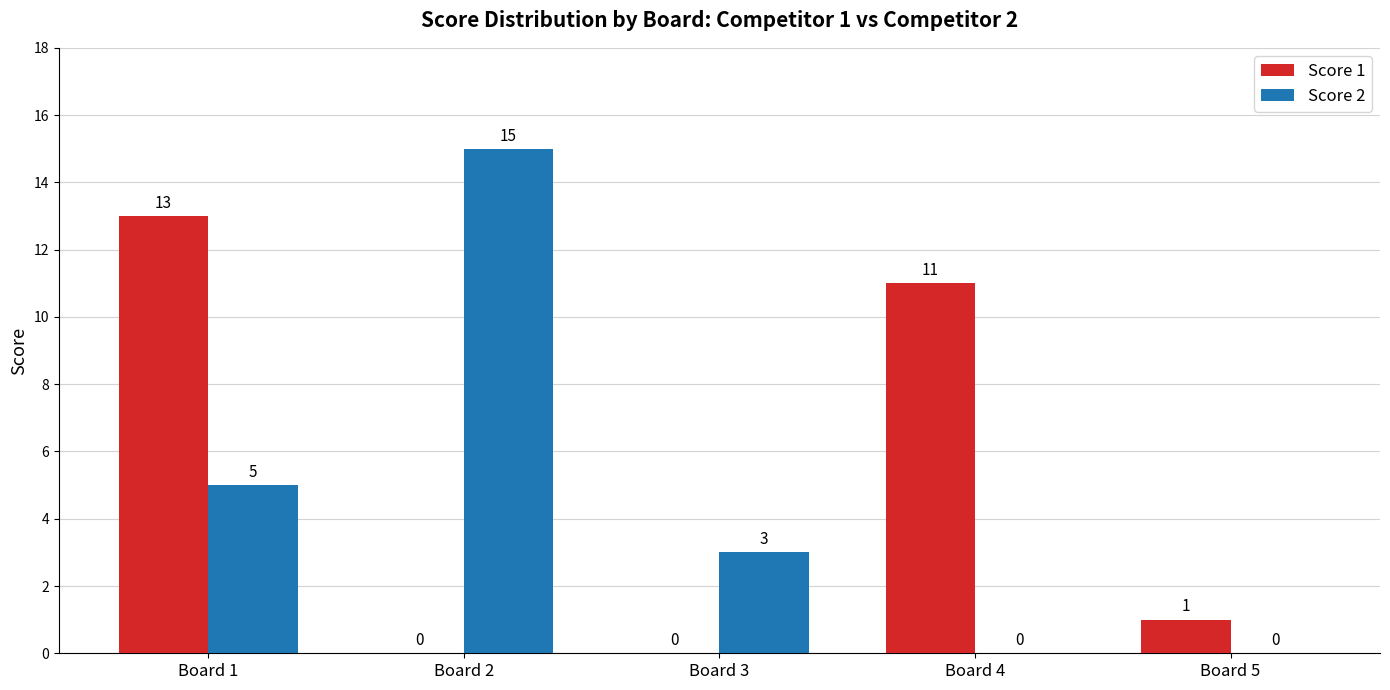

Is the value of Score 2 at Board 1 greater than the value of Score 1 at Board 2?

Yes